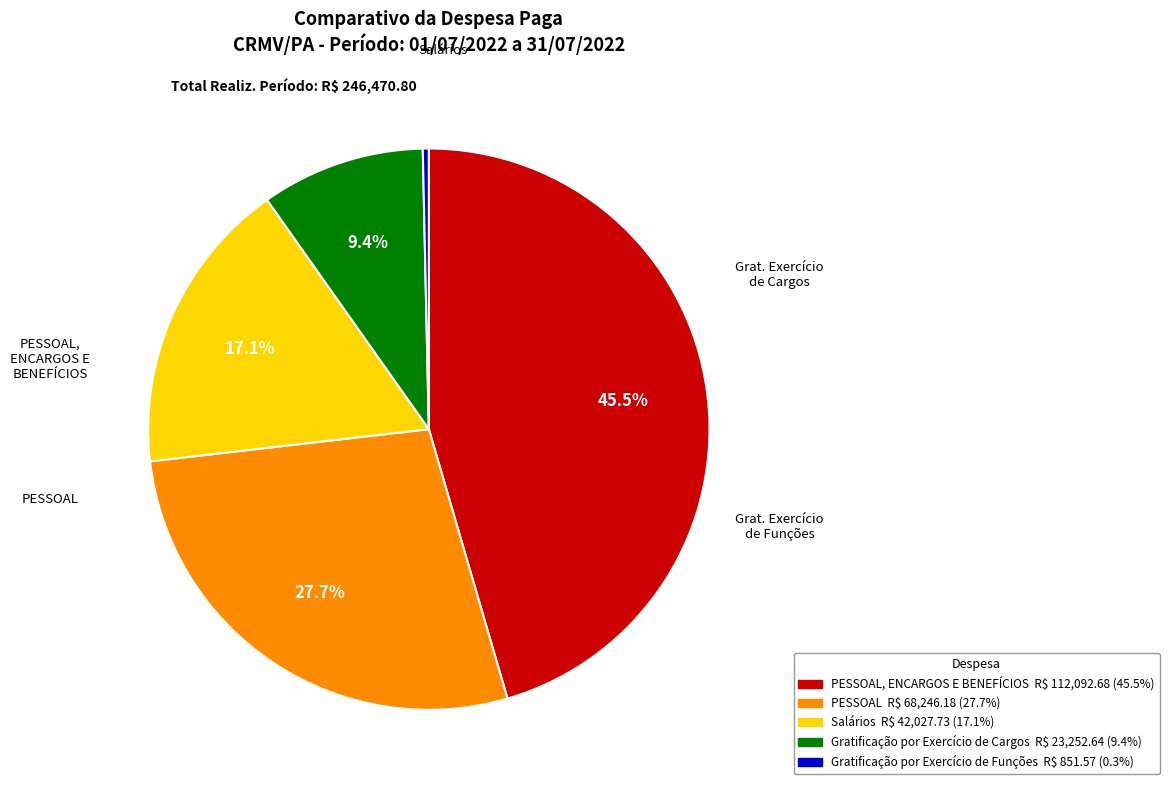

Is there a majority slice in this chart?

No